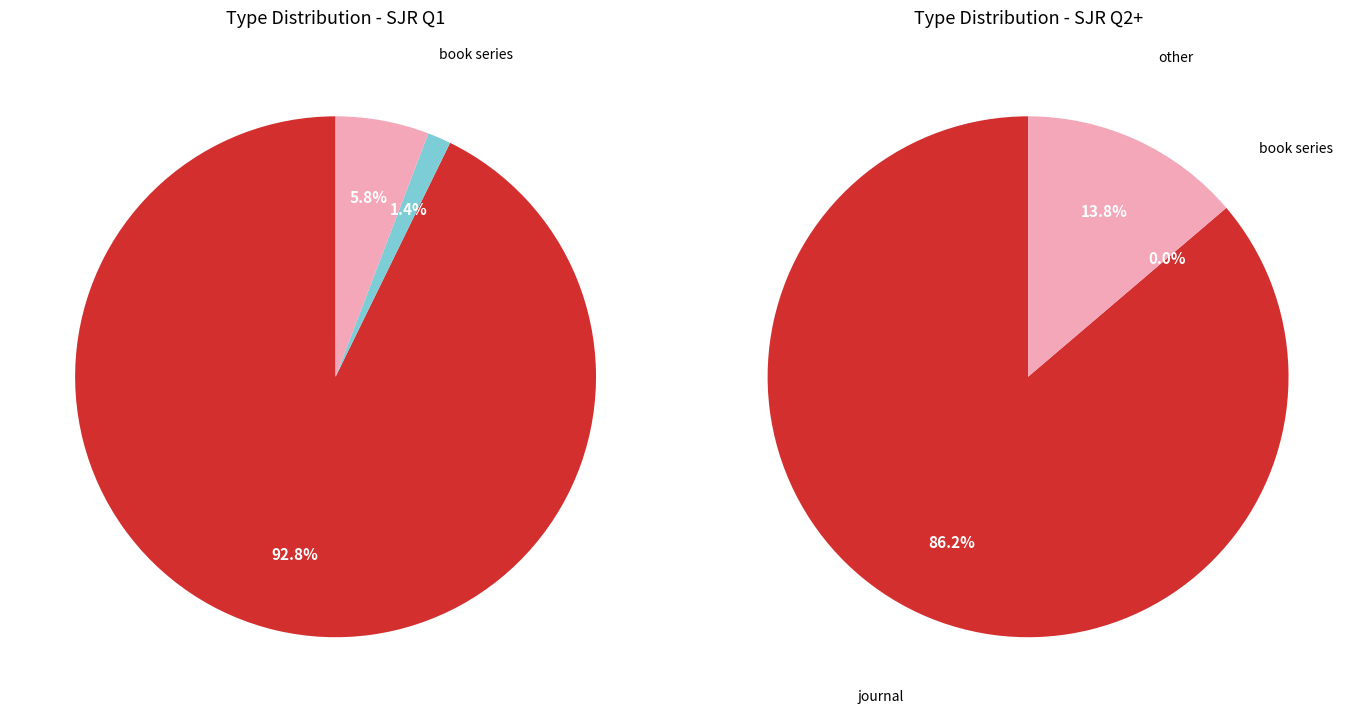

What is the largest slice in the pie chart?

journal